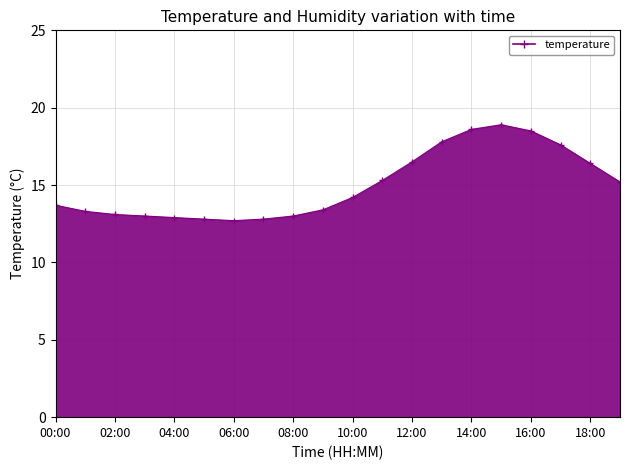

True or false: there are more than 0 points higher than both neighbors.

True